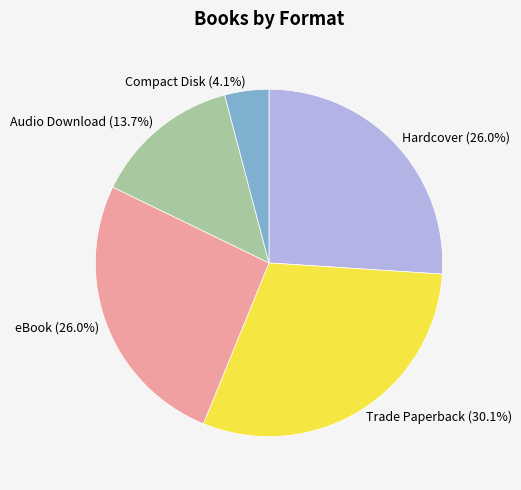

To the nearest percent, what is the combined percentage of Trade Paperback and Audio Download?

44%